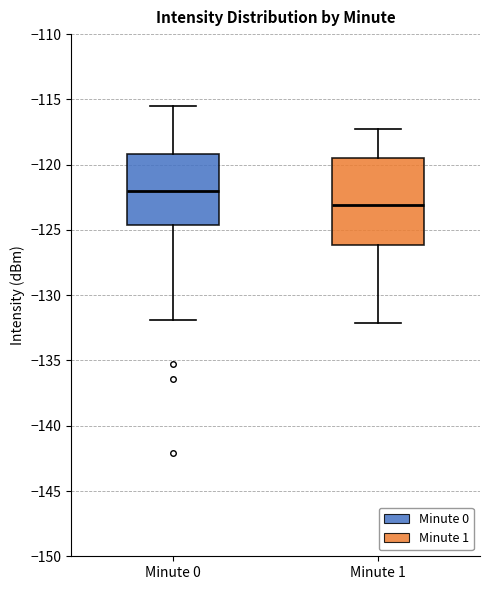

Which box is the tallest, from its lower edge to its upper edge?

Minute 1